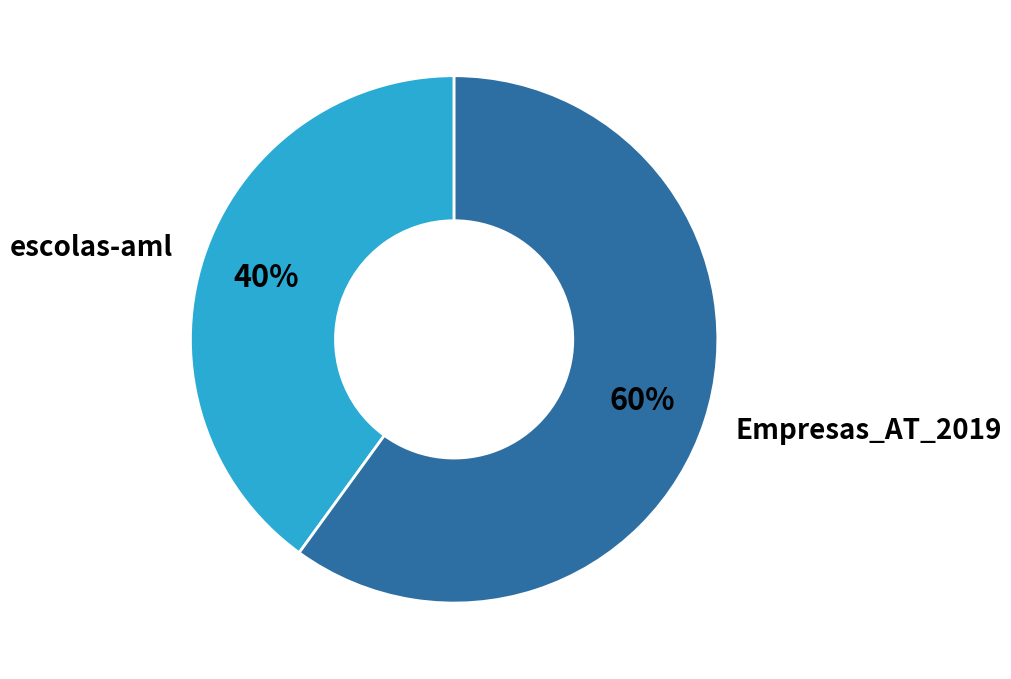

How many segments does this pie chart have?

2